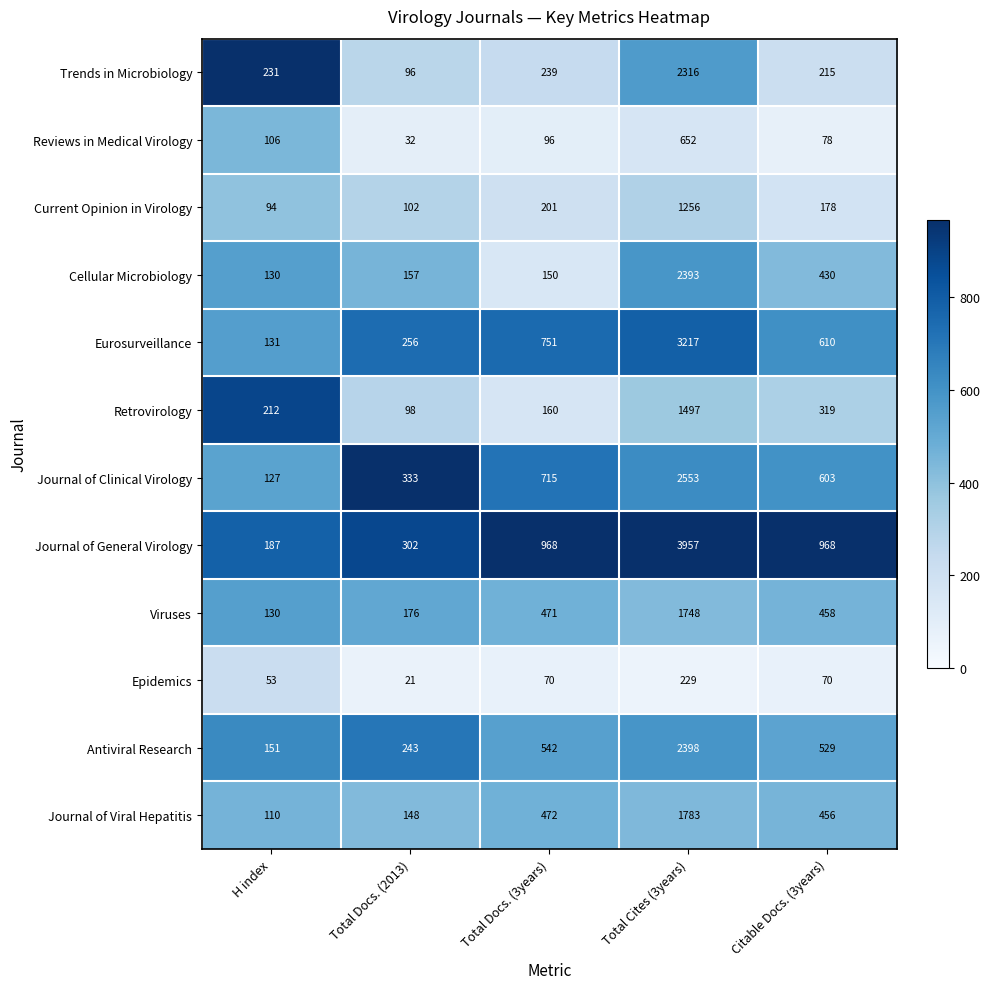

Which series has the largest range (max minus min)?

Journal of General Virology